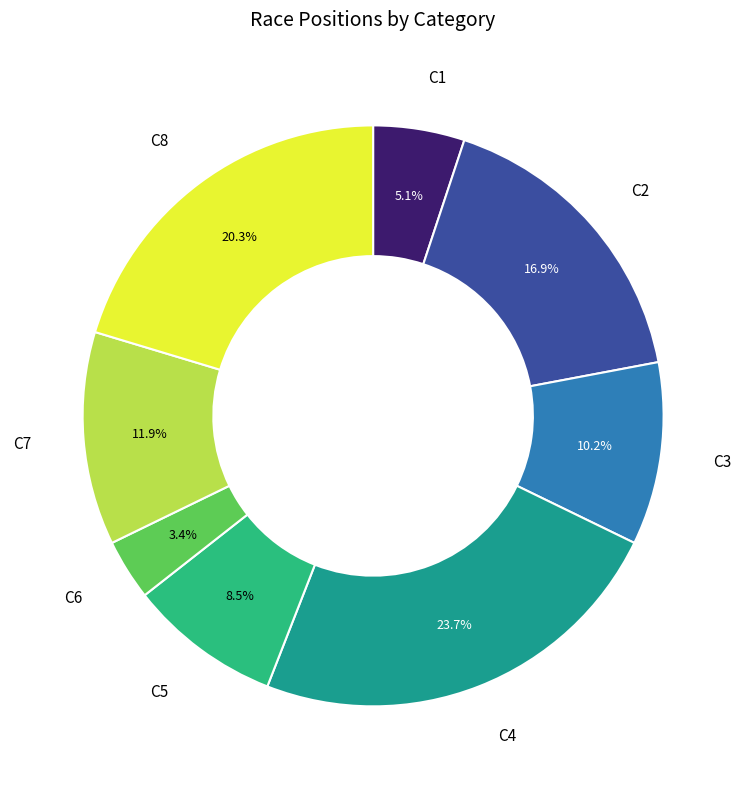

Is there a majority slice in this chart?

No